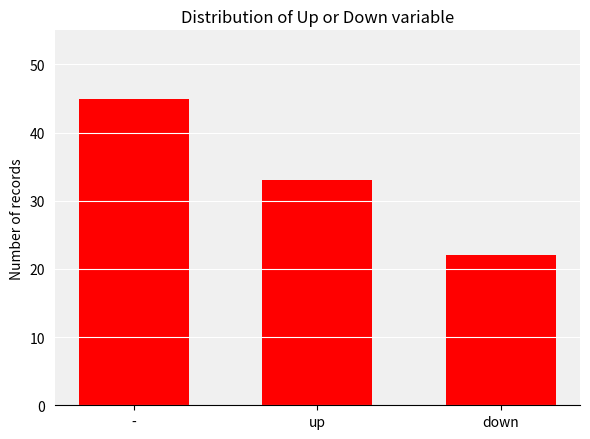

Rank the categories by value from lowest to highest.

down, up, -